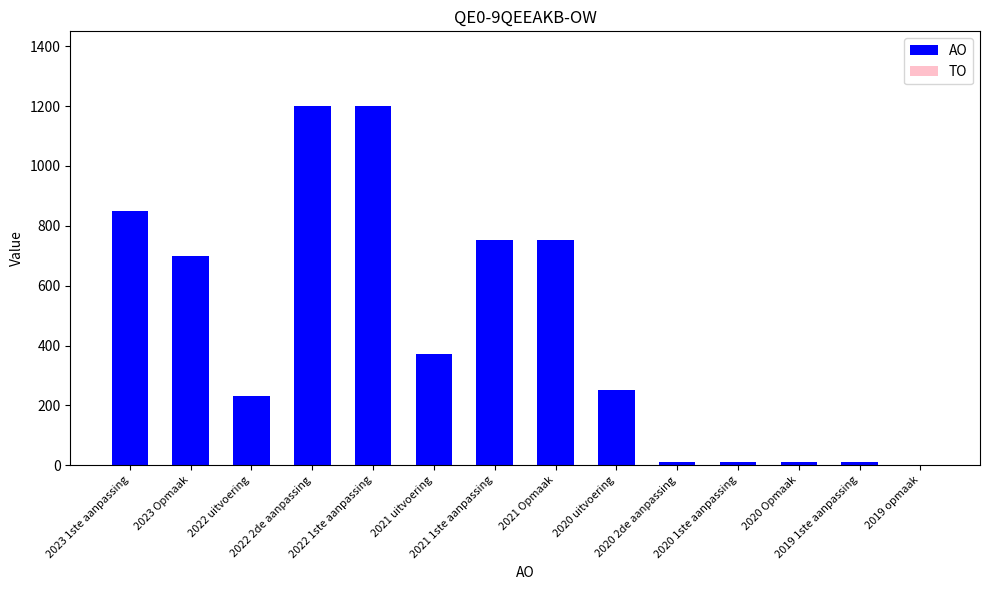

Which has a higher value, 2022 2de aanpassing or 2021 Opmaak?

2022 2de aanpassing